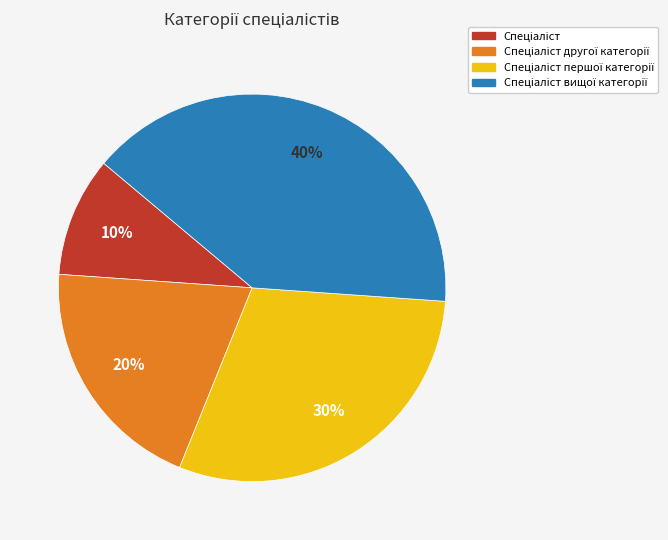

To the nearest percent, what is the difference between the largest and smallest slice percentages?

30%